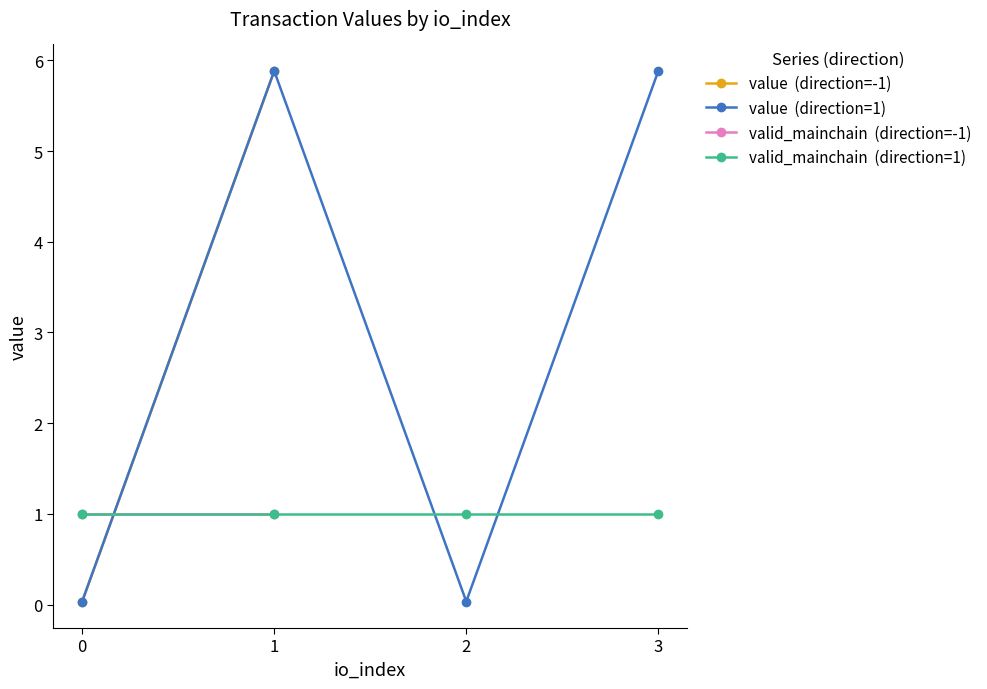

What is the value of the valid_mainchain point at the 2nd from the left?

1.0